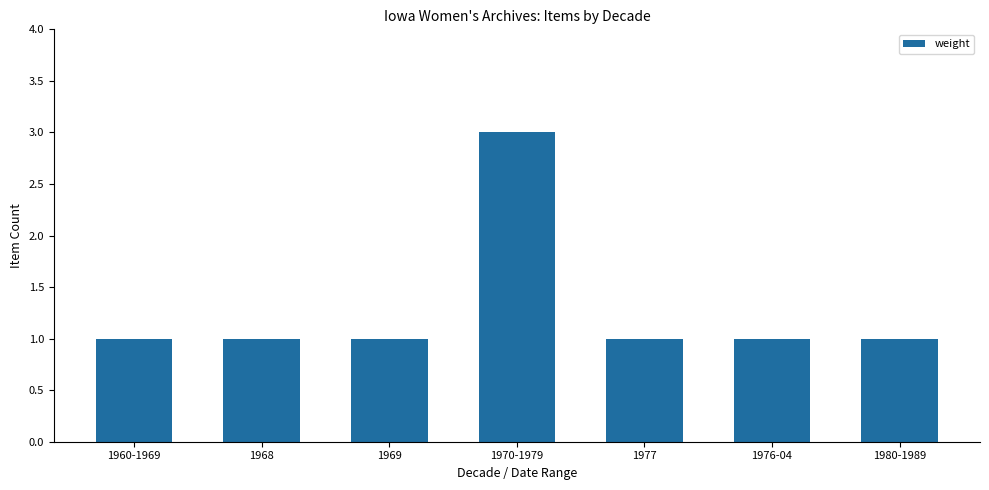

Which has a higher value, 1970-1979 or 1977?

1970-1979